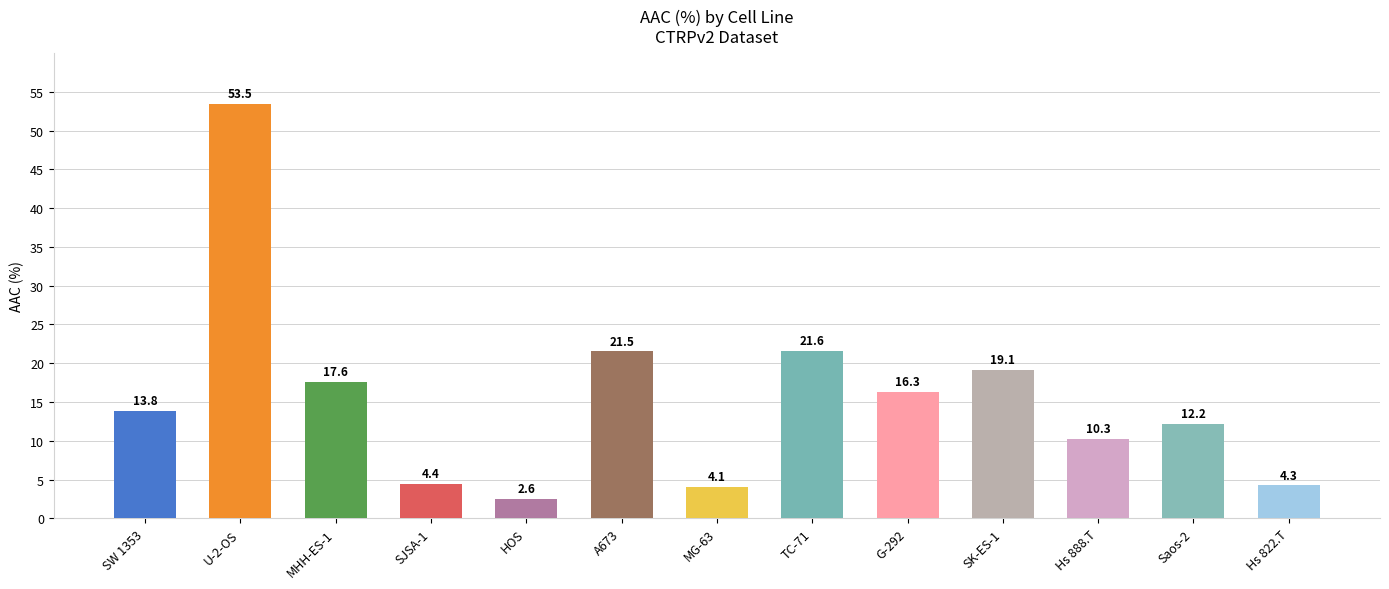

What is the label of the 12th bar from the left?

Saos-2